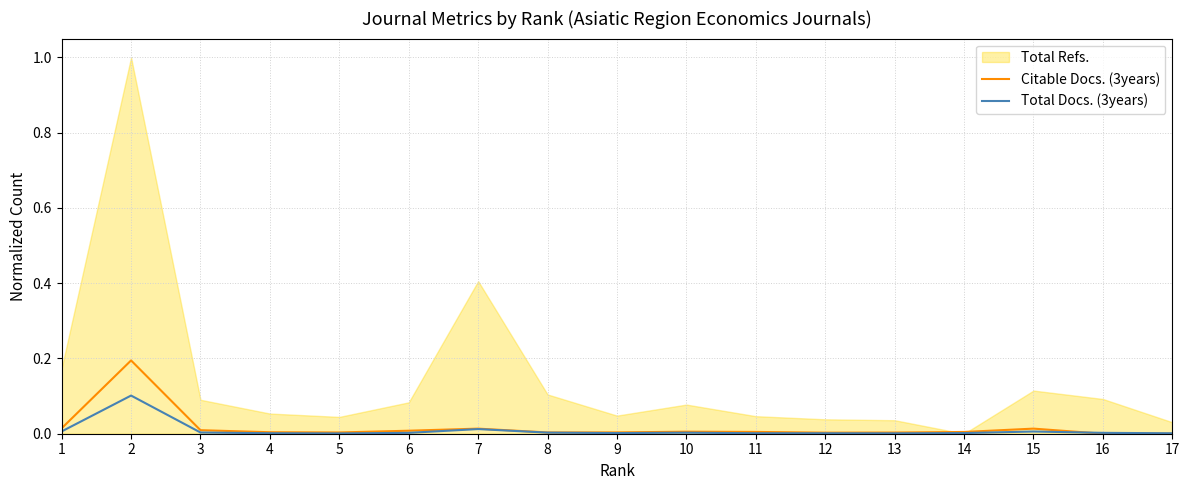

The value of Total Docs. (3years) at 14 is 0.0. True or false?

True